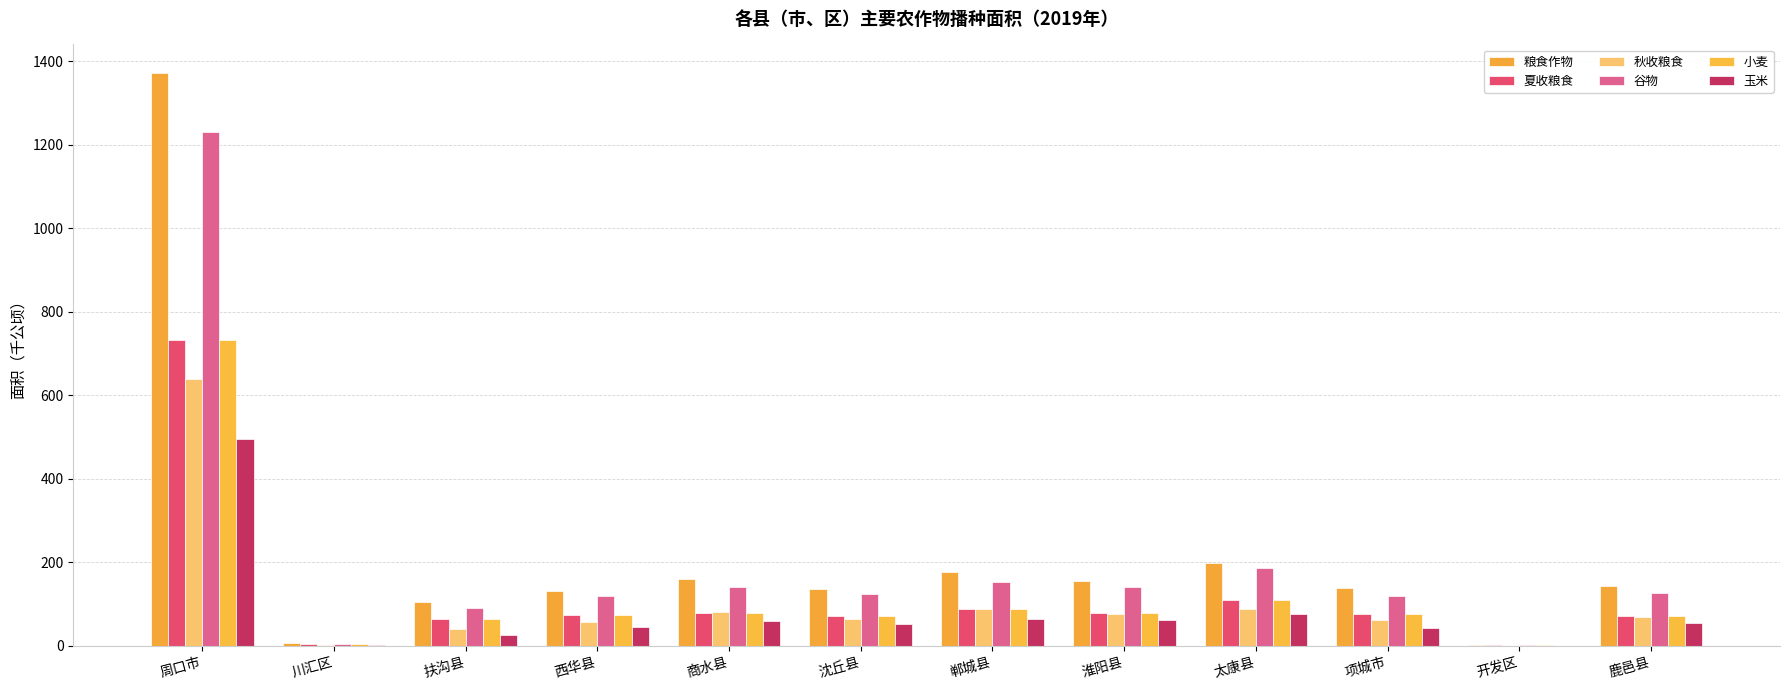

What is the total value across all series at 周口市?

5203.7